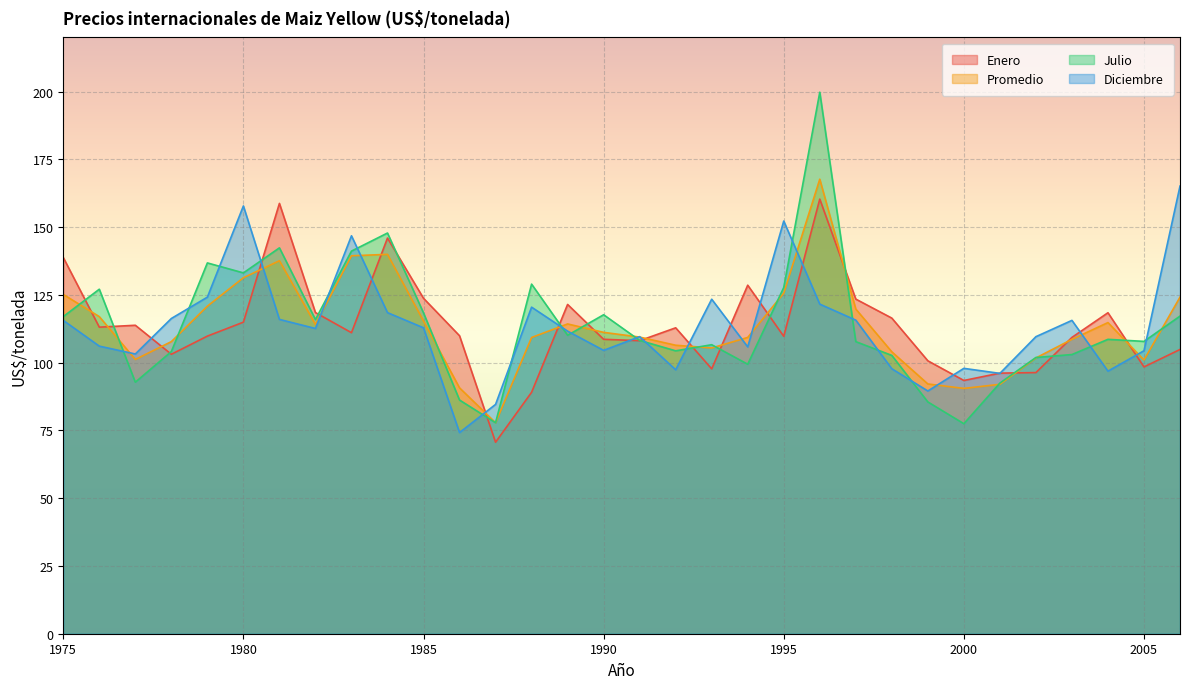

At which category does the chart reach its peak across all series?

1996